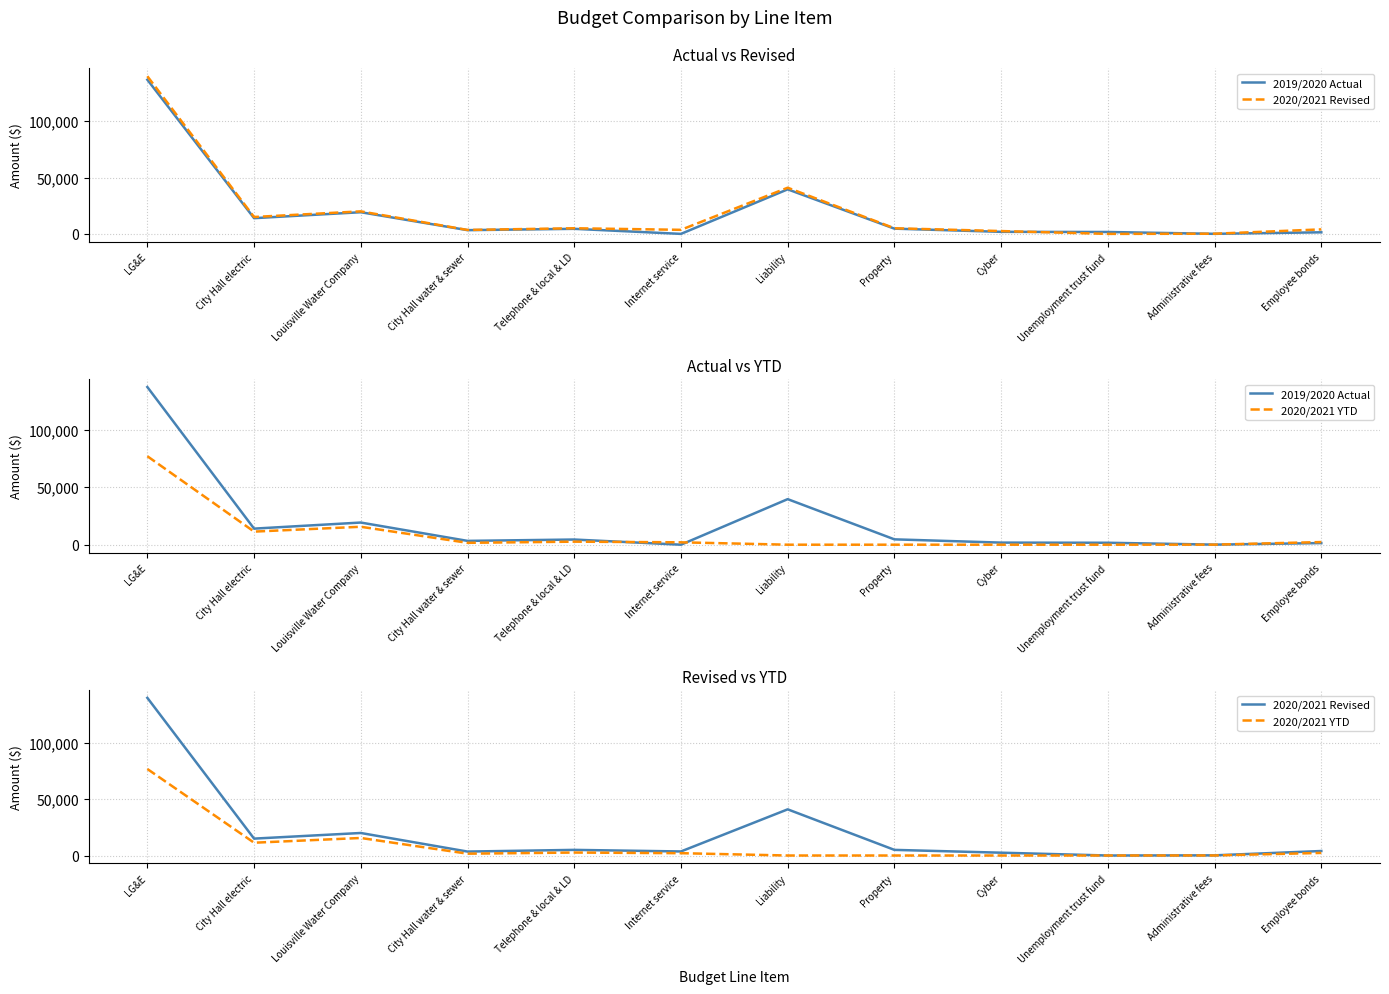

What is the spread (max minus min) of values at Cyber?

2500.0